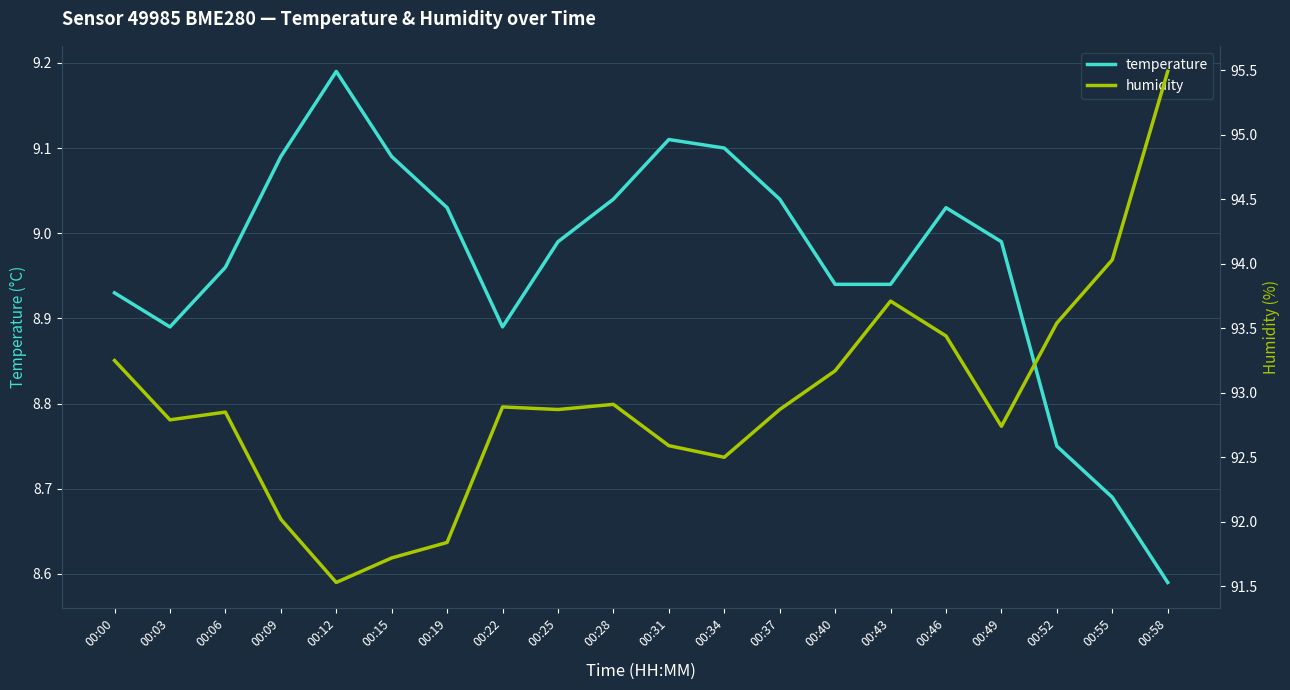

Which series has the widest spread of values?

humidity